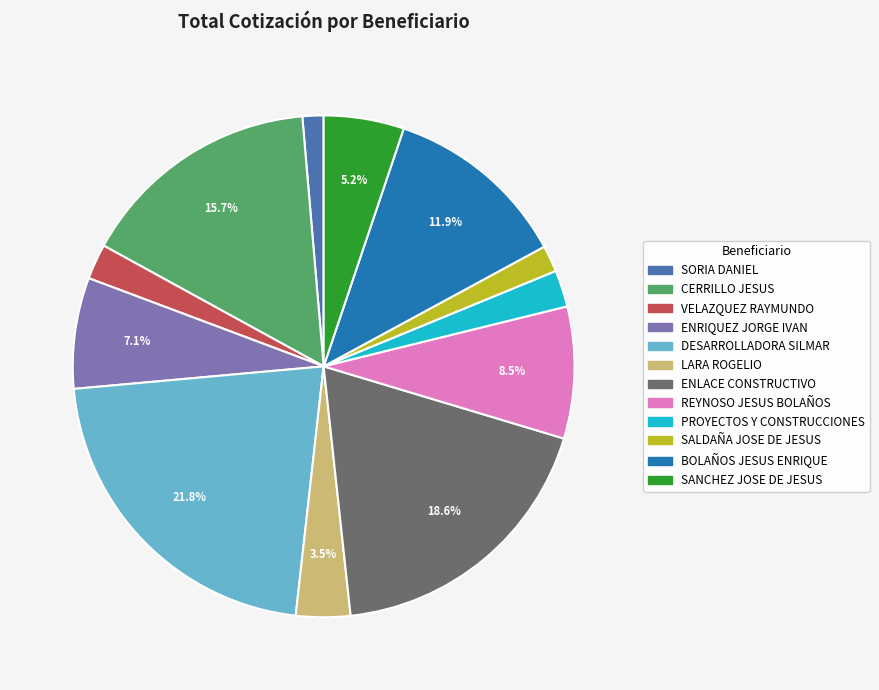

To the nearest percent, what is the difference between the REYNOSO JESUS BOLAÑOS and DESARROLLADORA SILMAR slice percentages?

13%